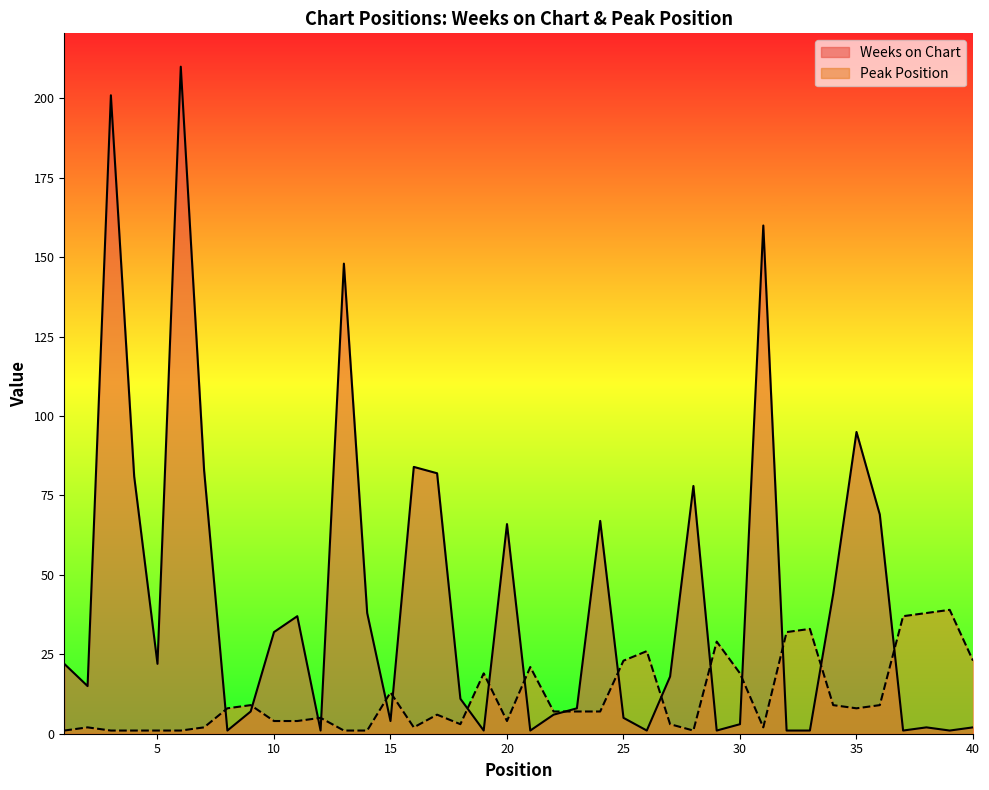

At which label is Peak Position closest to 20?

19